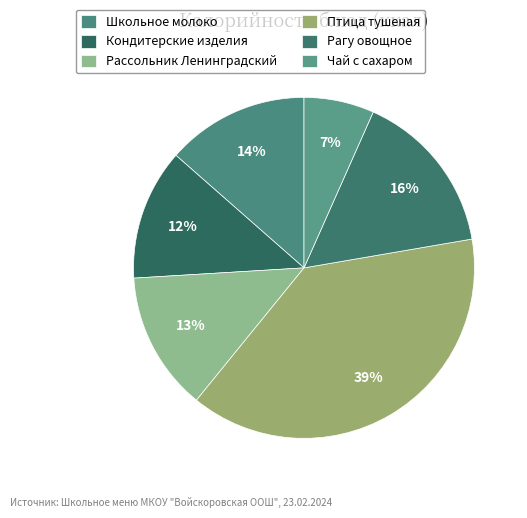

Approximately how many times larger is the value at Чай с сахаром compared to Птица тушеная?

0.2